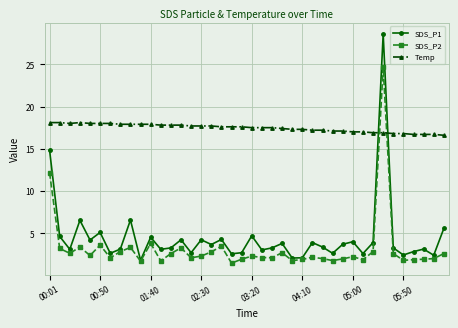

At how many categories does at least one series exceed 11?

40